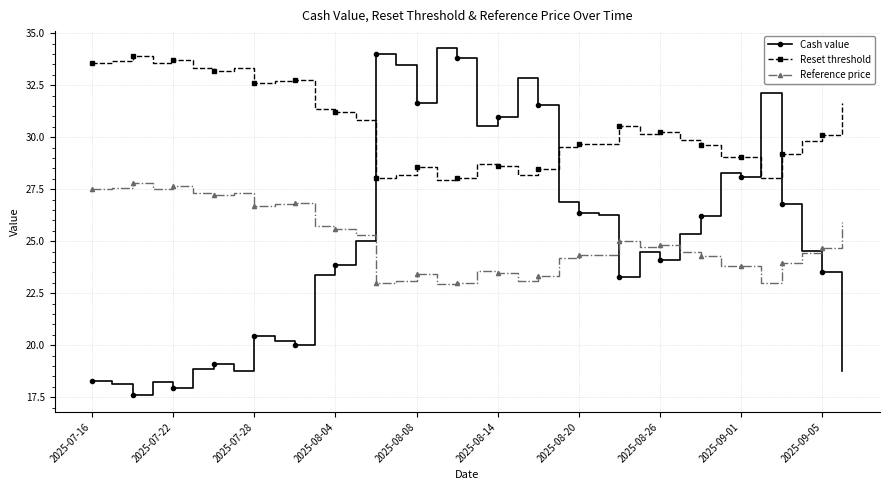

What is the difference between the maximum and minimum values in the Reference price series?

4.9